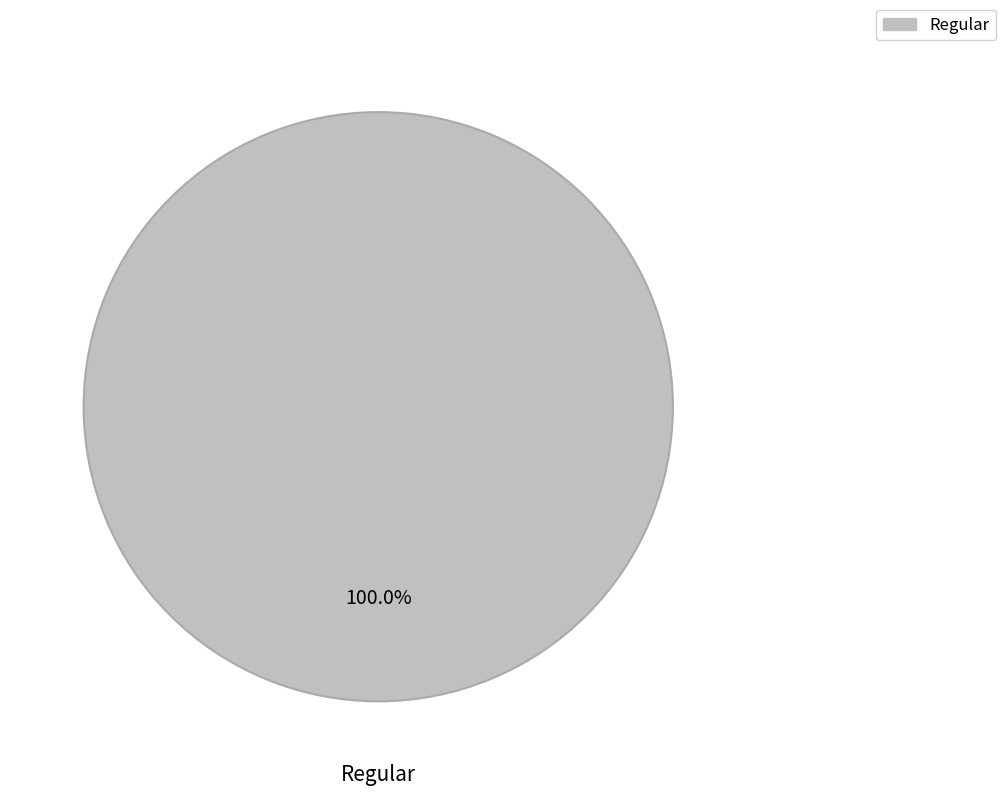

Does any single category account for the majority?

Yes